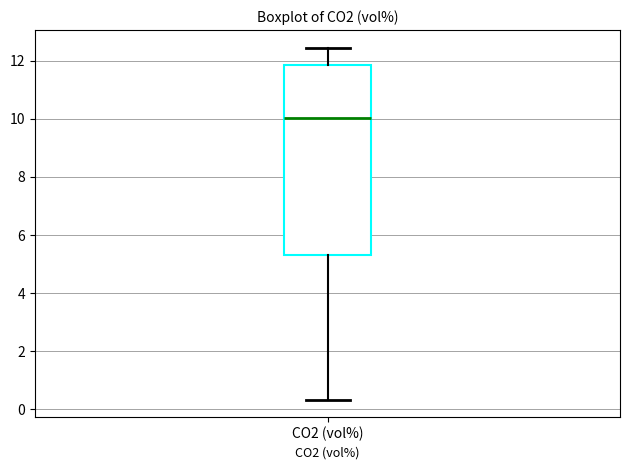

Transcribe this box plot: give where the median line is, the range the box spans, and where the two whiskers end, as read against the y-axis. The values are not printed on the chart, so give them approximately, as read against the axis.

median 10.0, box 5.4 to 11.8, whiskers 0.4 to 12.4